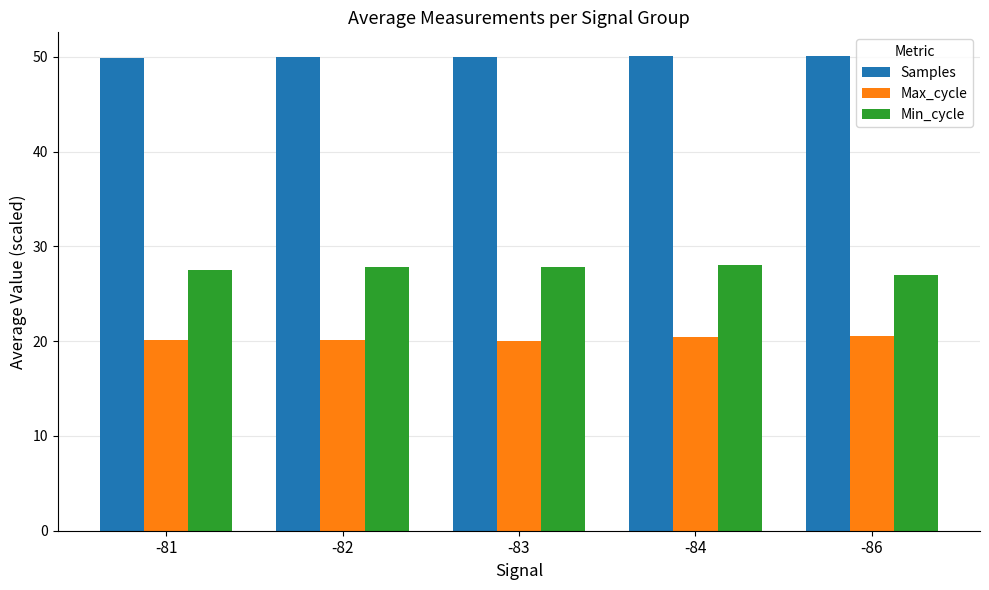

What is the total value across all series at -81?

97.6